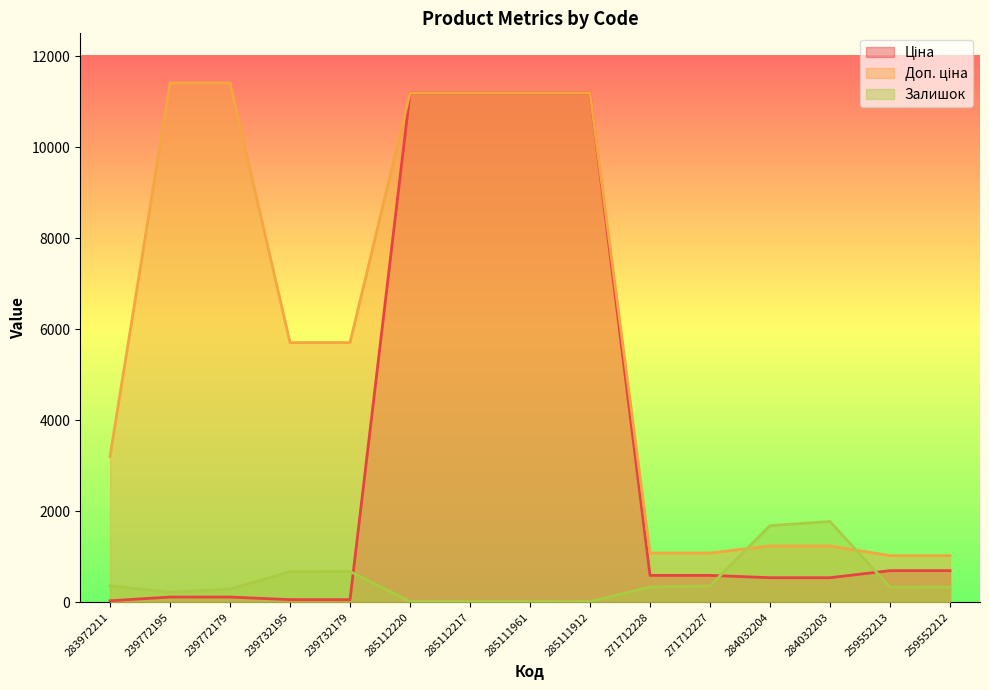

What is the maximum value for Залишок?

1774.0